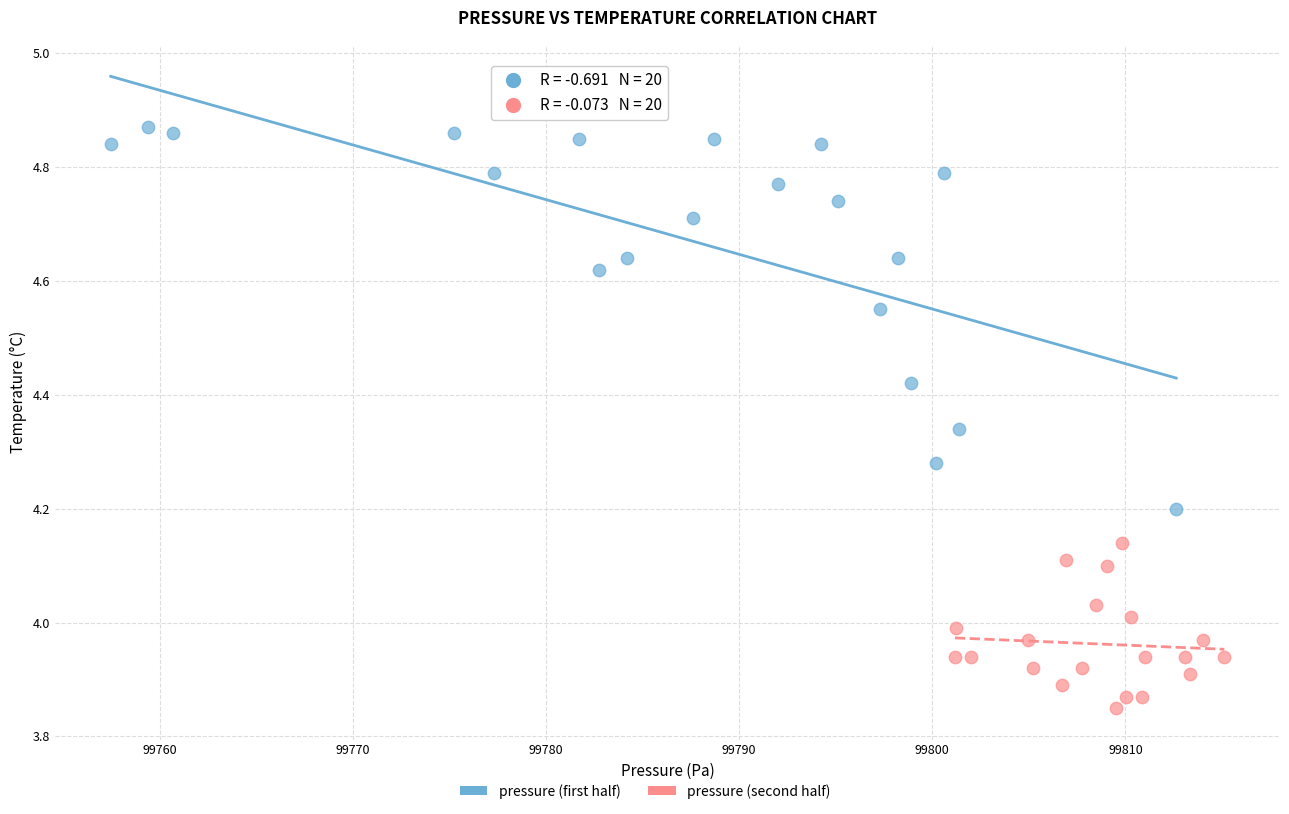

Which series has the widest spread of Y values?

pressure (first half)